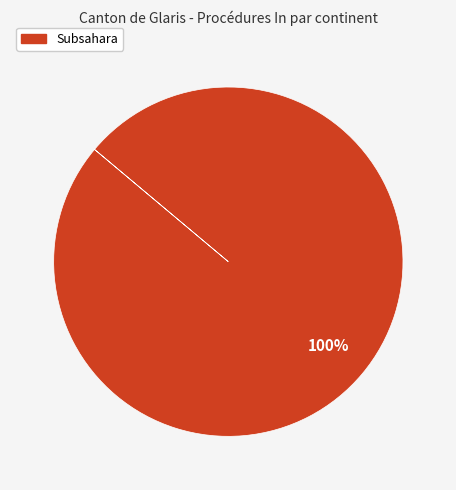

Is there a majority slice in this chart?

Yes